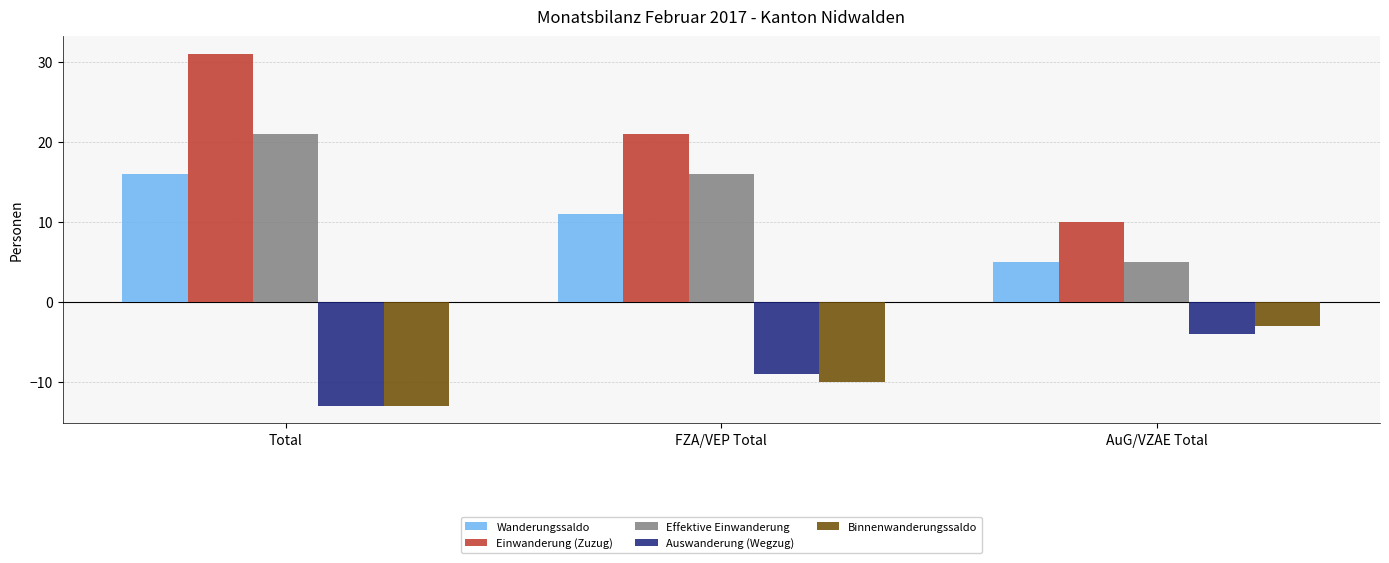

What value does the Binnenwanderungssaldo series have at FZA/VEP Total?

-10